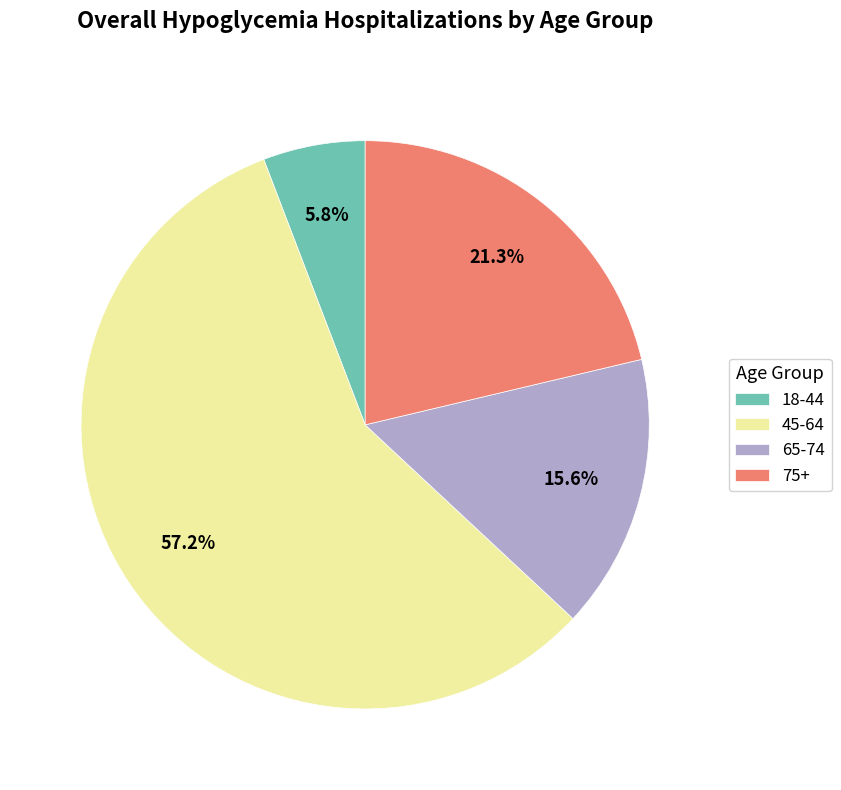

True or false: 75+ accounts for 13% of the total.

False